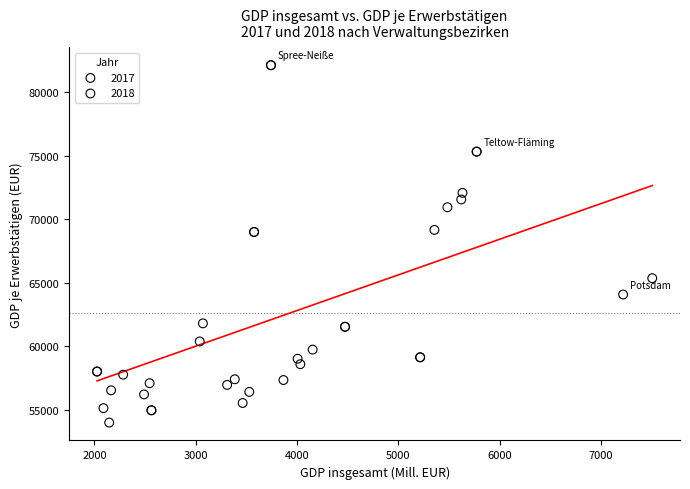

Which series contains the lowest Y value?

2017